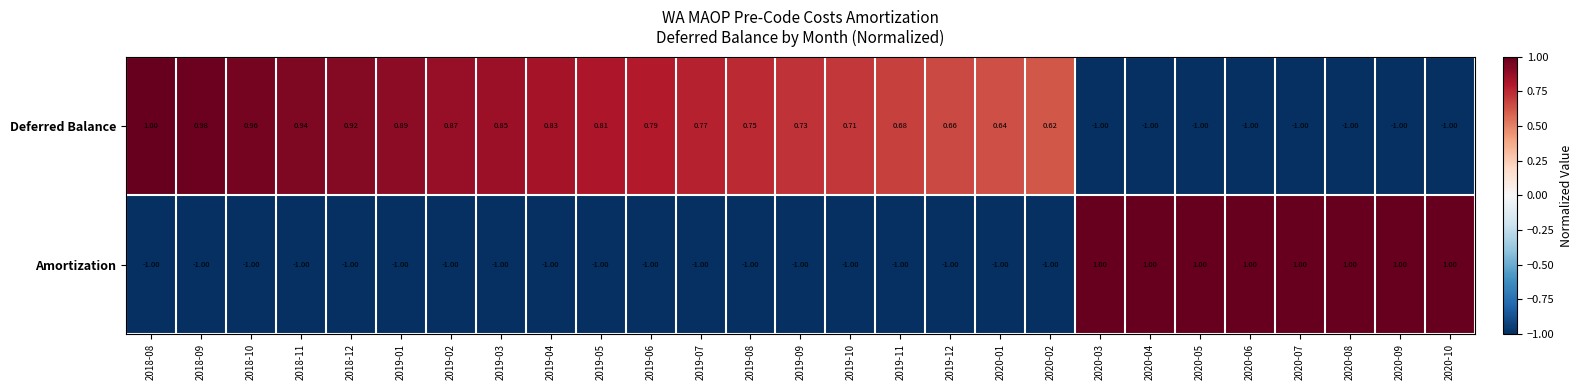

Is the value of Deferred Balance at 2019-07 greater than the value of Amortization at 2019-12?

Yes